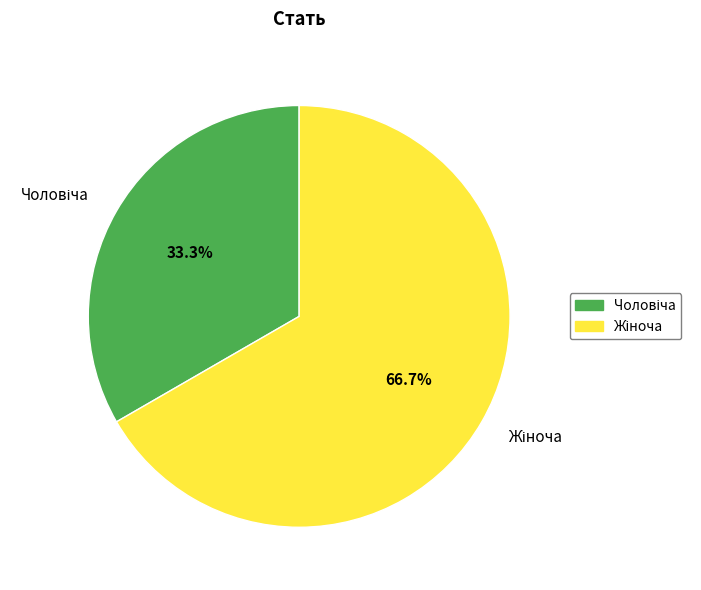

How many slices are in this pie chart?

2